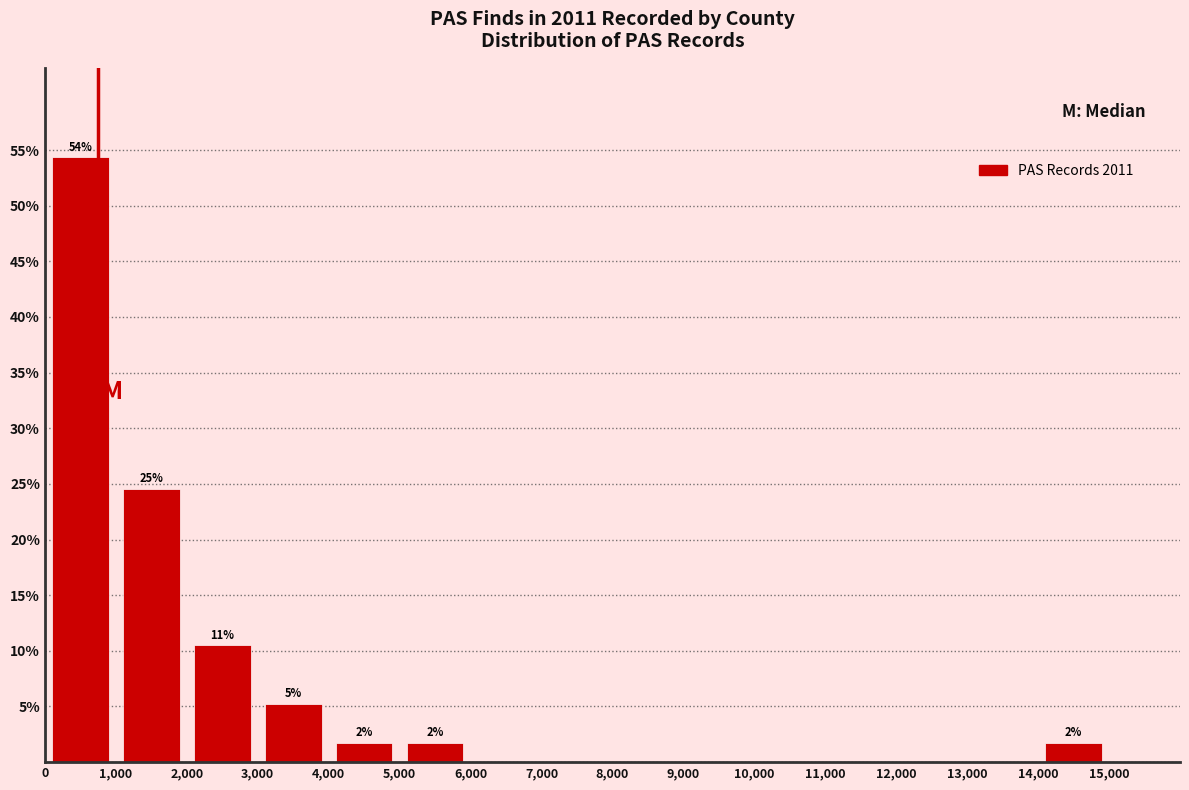

Which range on the x-axis has the tallest bar?

0 to 1,000